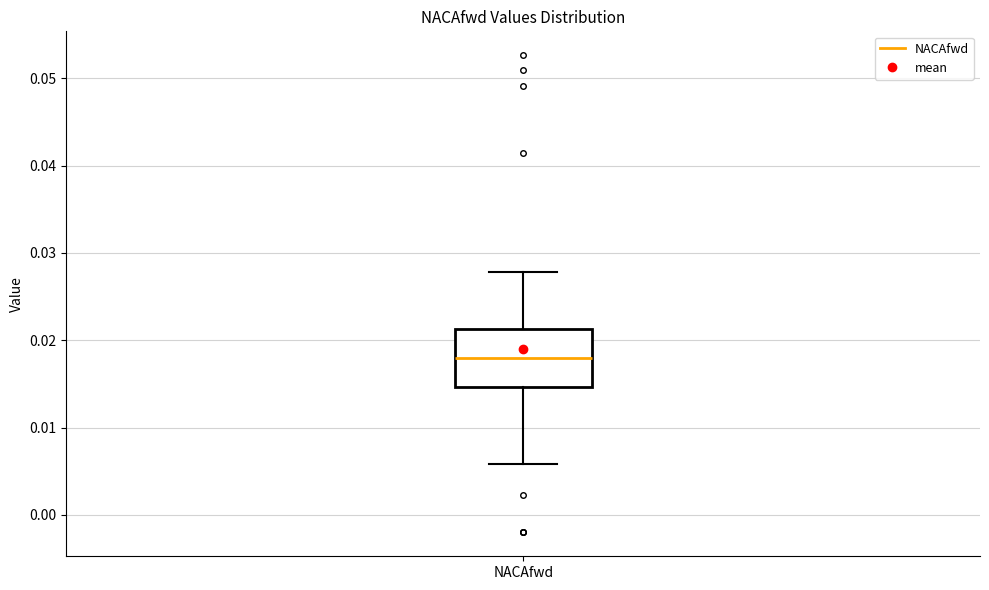

Transcribe this box plot: give where the median line is, the range the box spans, and where the two whiskers end, as read against the y-axis. The values are not printed on the chart, so give them approximately, as read against the axis.

median 0.018, box 0.015 to 0.021, whiskers 0.006 to 0.028